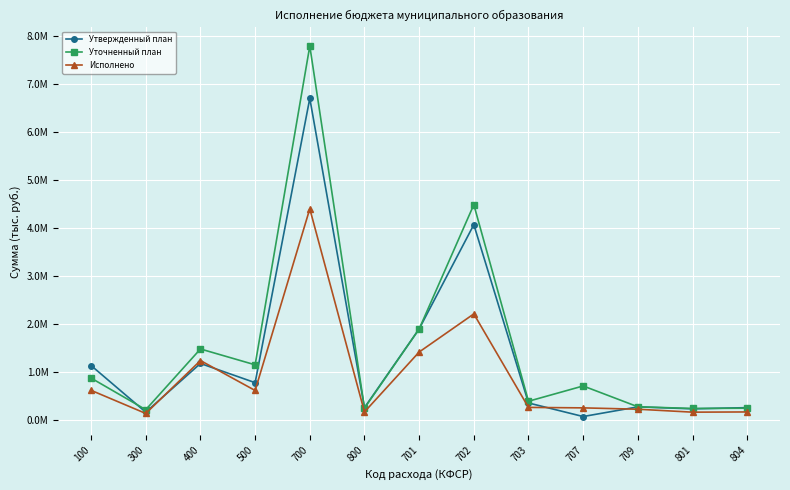

What is the minimum value for Уточненный план?

223116.6